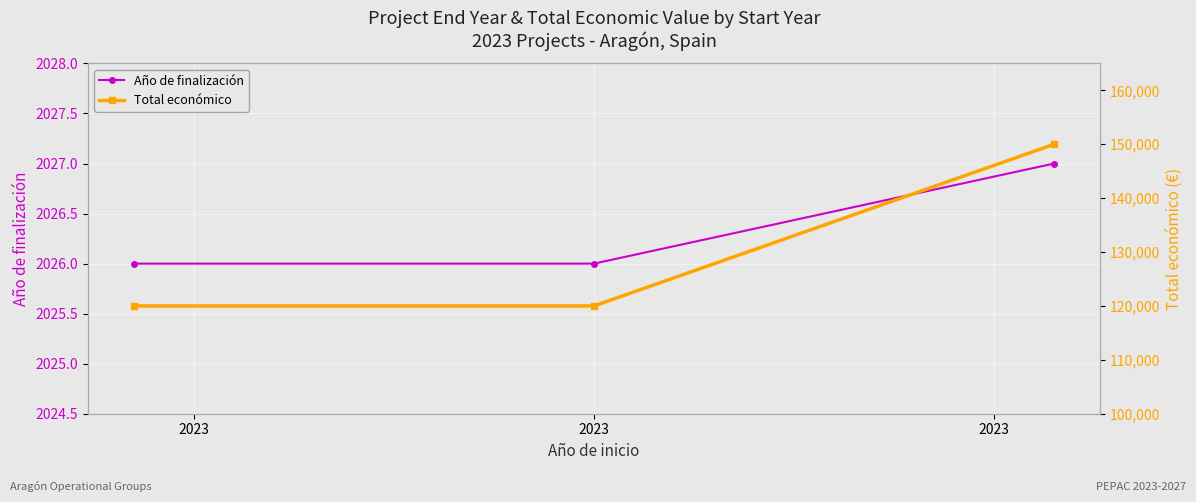

What is the approximate value of Año de finalización at 2023?

2026